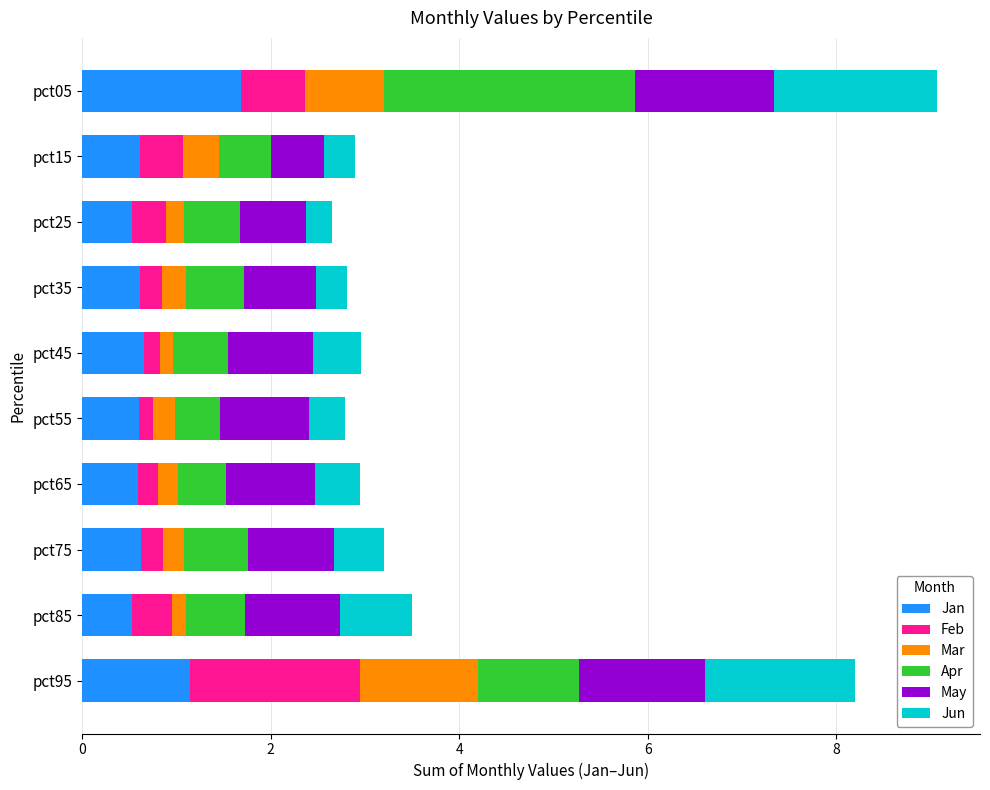

What is the total value across all series at pct35?

2.8